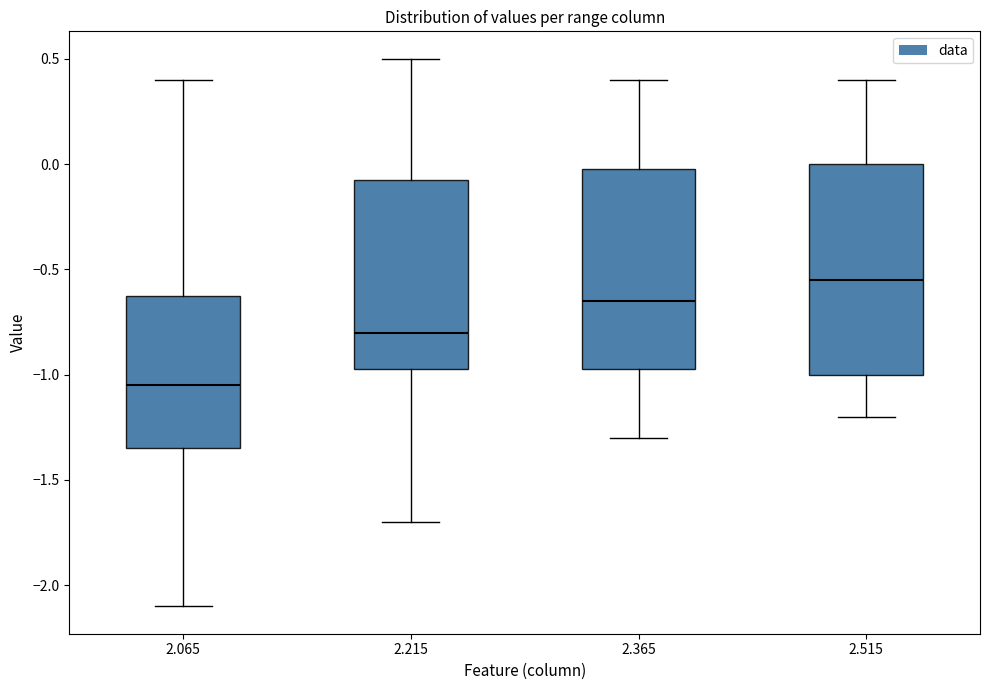

Reading left to right, read every box against the y-axis: the position of its median line, the range the box covers, and the ends of its whiskers. The values are not printed on the chart, so give them approximately, as read against the axis.

2.065: median -1.05, box -1.35 to -0.60, whiskers -2.10 to 0.40
2.215: median -0.80, box -0.95 to -0.05, whiskers -1.70 to 0.50
2.365: median -0.65, box -0.95 to 0.00, whiskers -1.30 to 0.40
2.515: median -0.55, box -1.00 to 0.00, whiskers -1.20 to 0.40